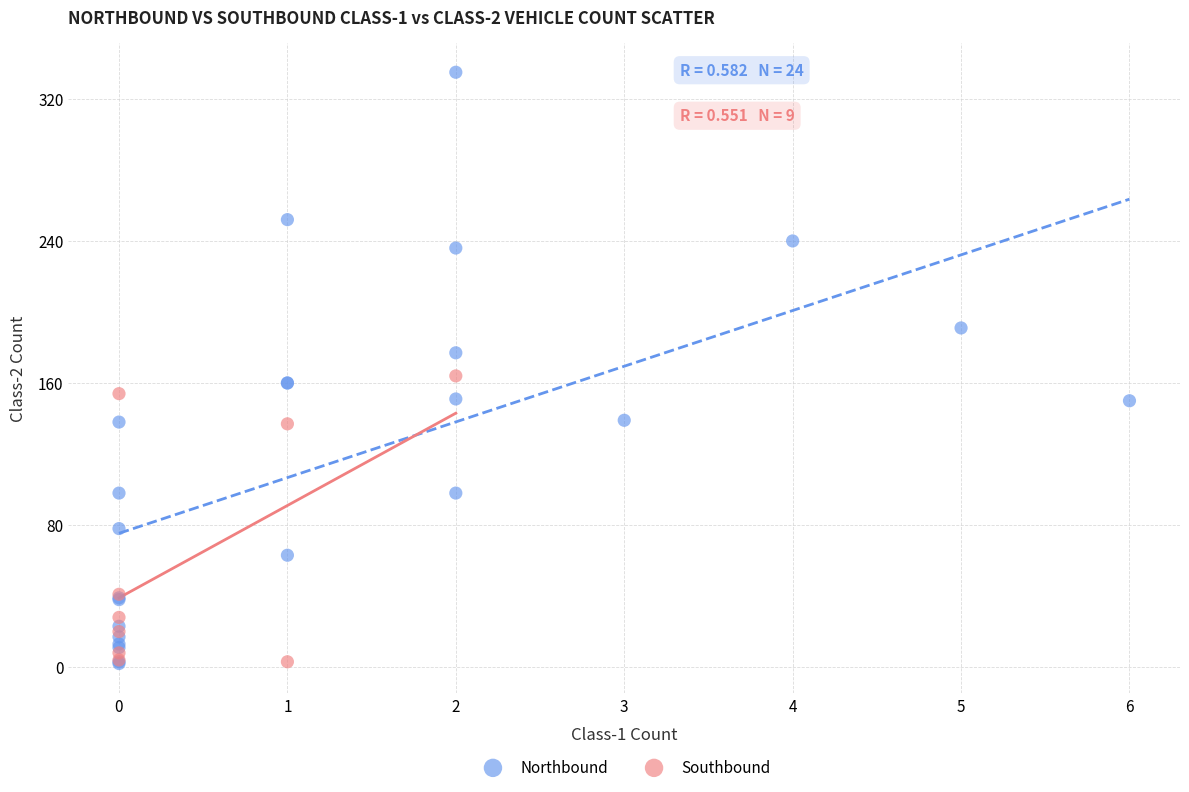

Which series has the largest Y range (max minus min)?

Northbound